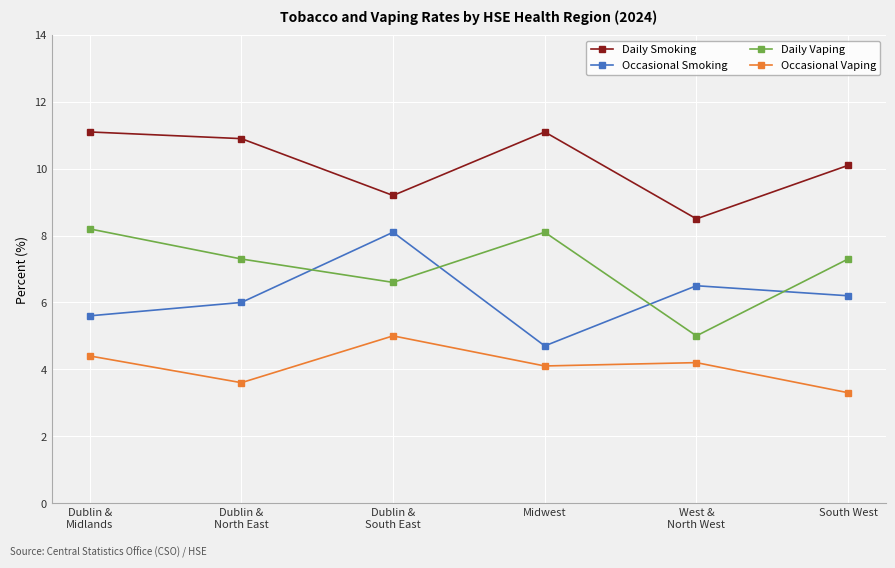

What is the sum of the Occasional Vaping values at Dublin &
Midlands and West &
North West?

8.6